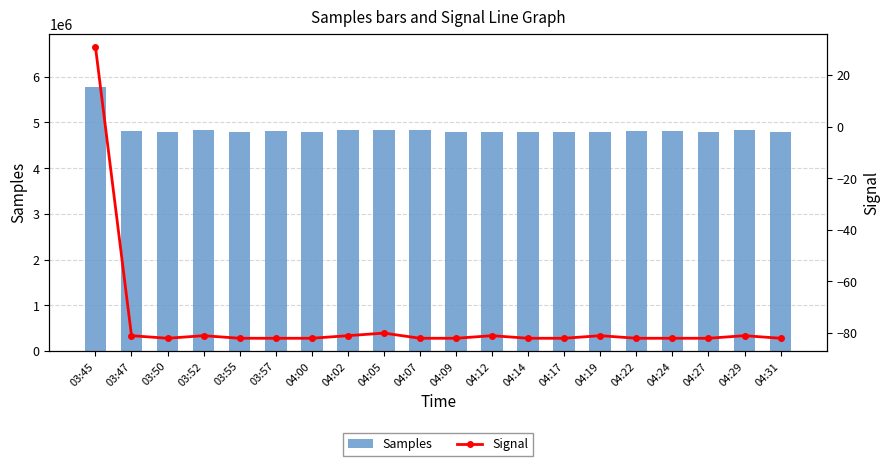

What is the difference between the maximum and second lowest values in the Signal series?

113